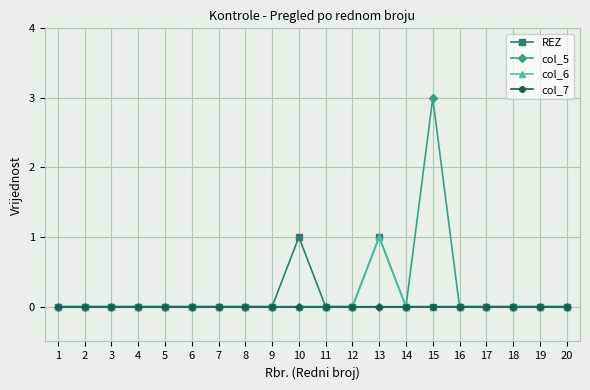

Reading left to right, list all the values displayed in this chart.

REZ: 1=0	2=0	3=0	4=0	5=0	6=0	7=0	8=0	9=0	10=1	11=0	12=0	13=1	14=0	15=0	16=0	17=0	18=0	19=0	20=0
col_5: 1=0	2=0	3=0	4=0	5=0	6=0	7=0	8=0	9=0	10=0	11=0	12=0	13=0	14=0	15=3	16=0	17=0	18=0	19=0	20=0
col_6: 1=0	2=0	3=0	4=0	5=0	6=0	7=0	8=0	9=0	10=0	11=0	12=0	13=1	14=0	15=0	16=0	17=0	18=0	19=0	20=0
col_7: 1=0	2=0	3=0	4=0	5=0	6=0	7=0	8=0	9=0	10=0	11=0	12=0	13=0	14=0	15=0	16=0	17=0	18=0	19=0	20=0